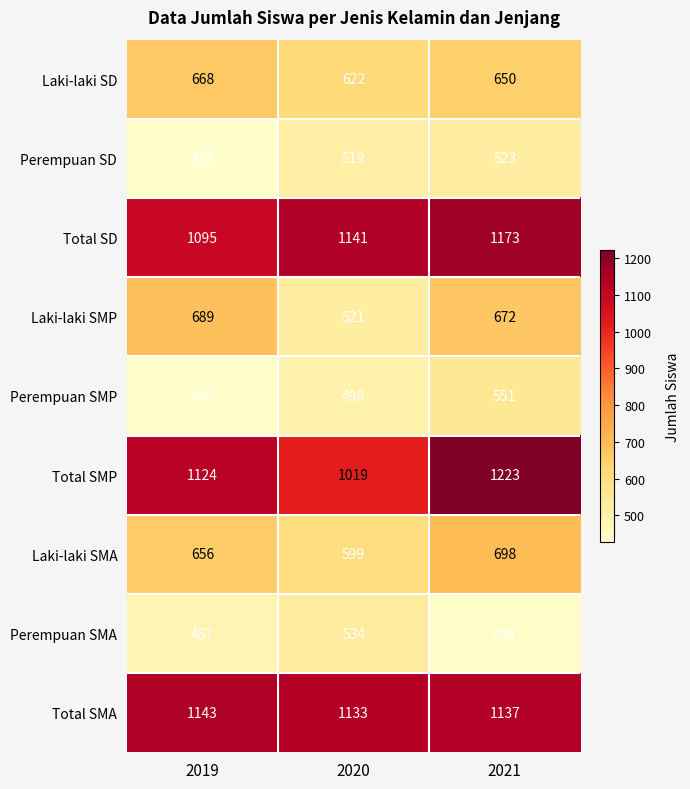

Is it true that Perempuan SMP equals 435 at 2019?

True